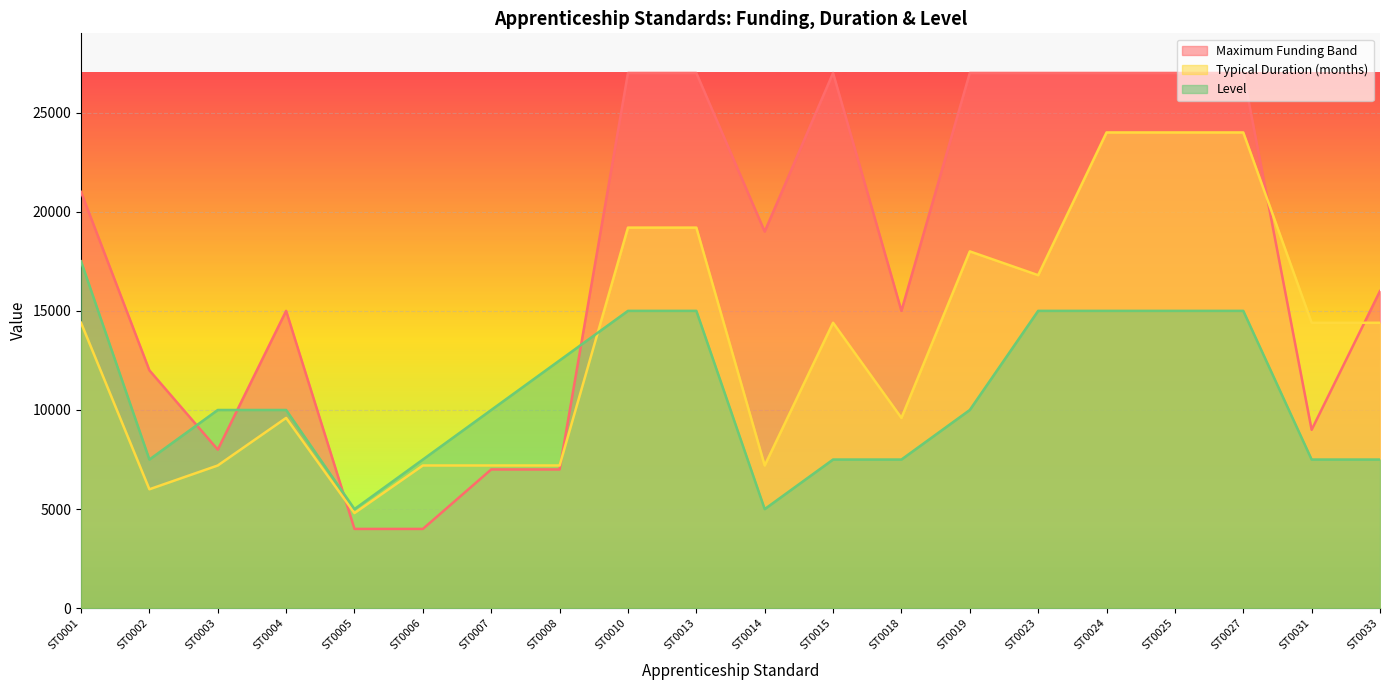

How many intersections are there between Level and Maximum Funding Band?

4